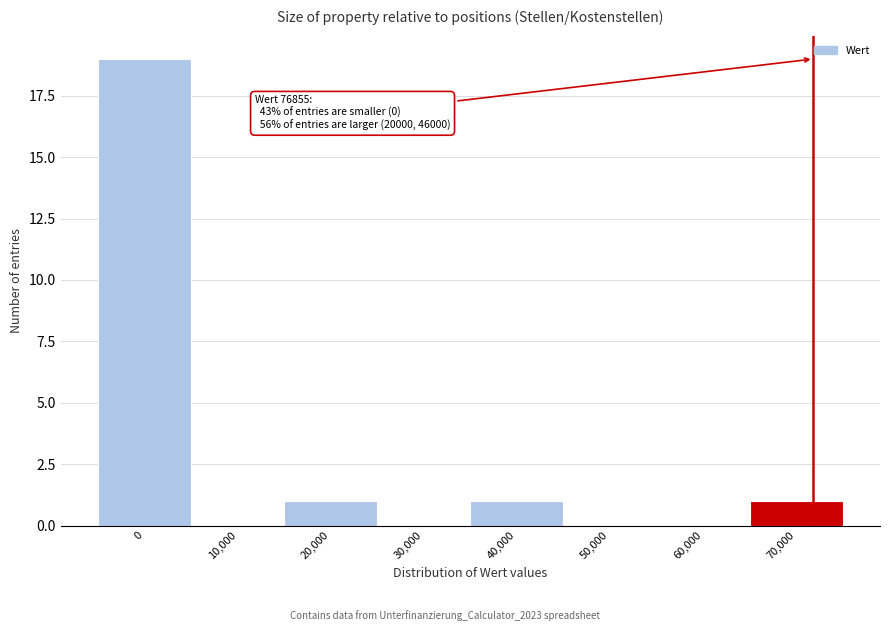

Reading left to right, transcribe all the data shown in this chart.

0=19	10,000=0	20,000=1	30,000=0	40,000=1	50,000=0	60,000=0	70,000=1